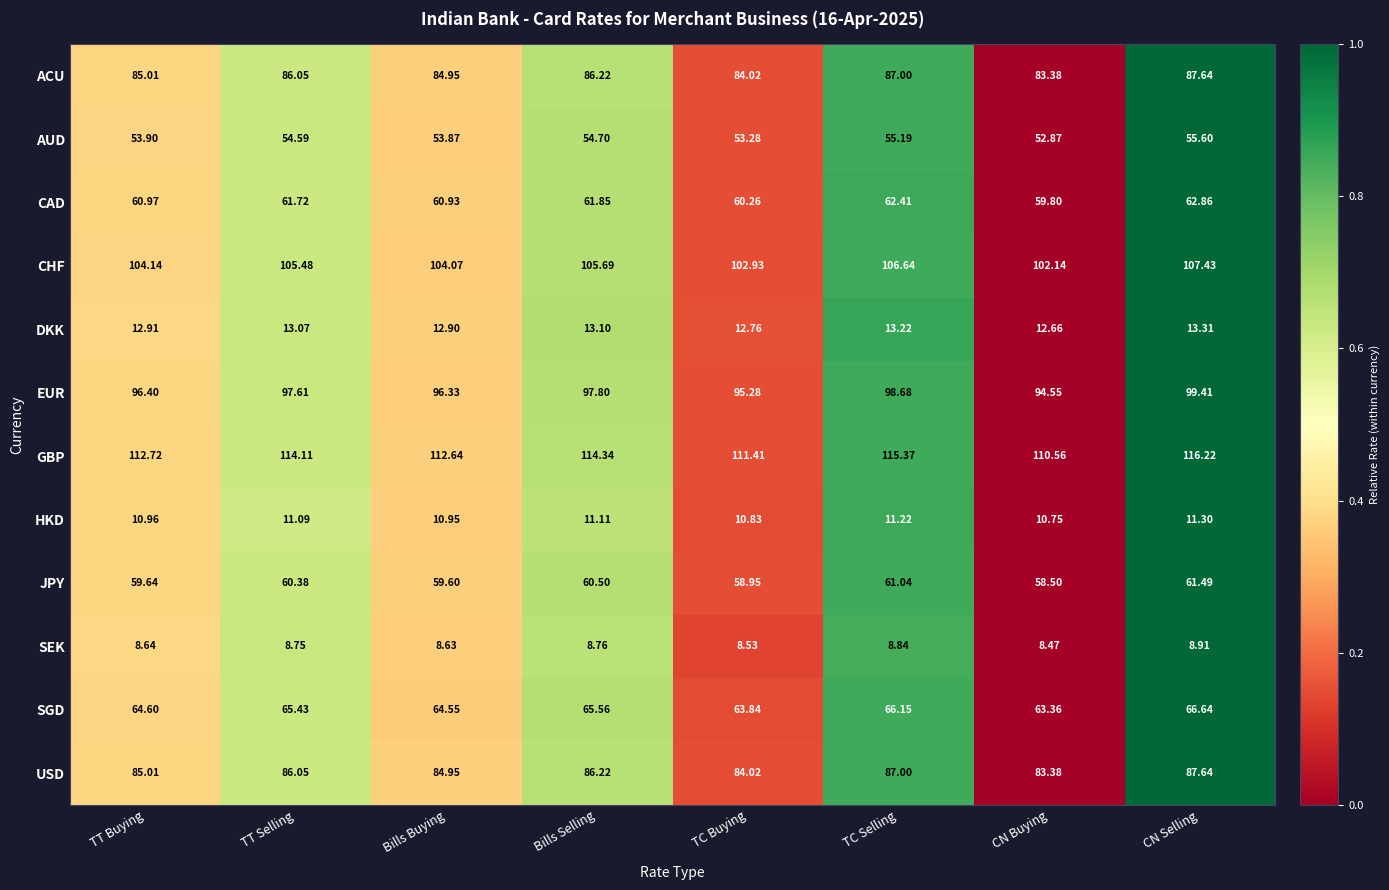

List the labels in order of SEK value, smallest first.

CN Buying, TC Buying, Bills Buying, TT Buying, TT Selling, Bills Selling, TC Selling, CN Selling